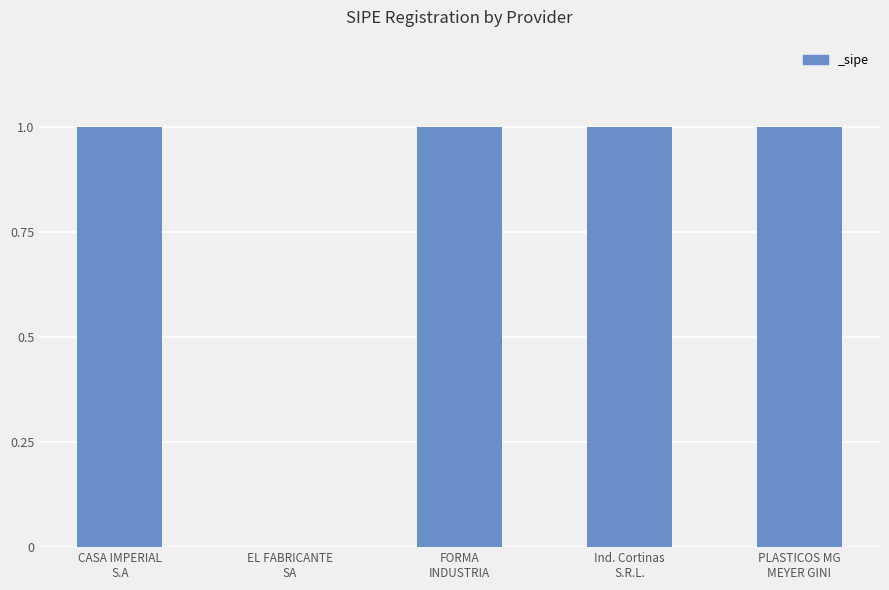

What is the sum of all values?

4